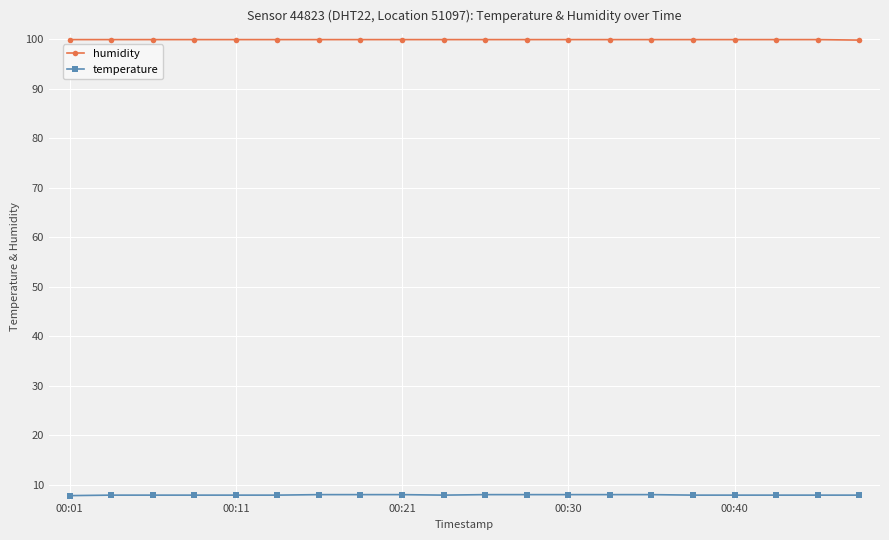

What are all the series names shown in the legend?

humidity, temperature